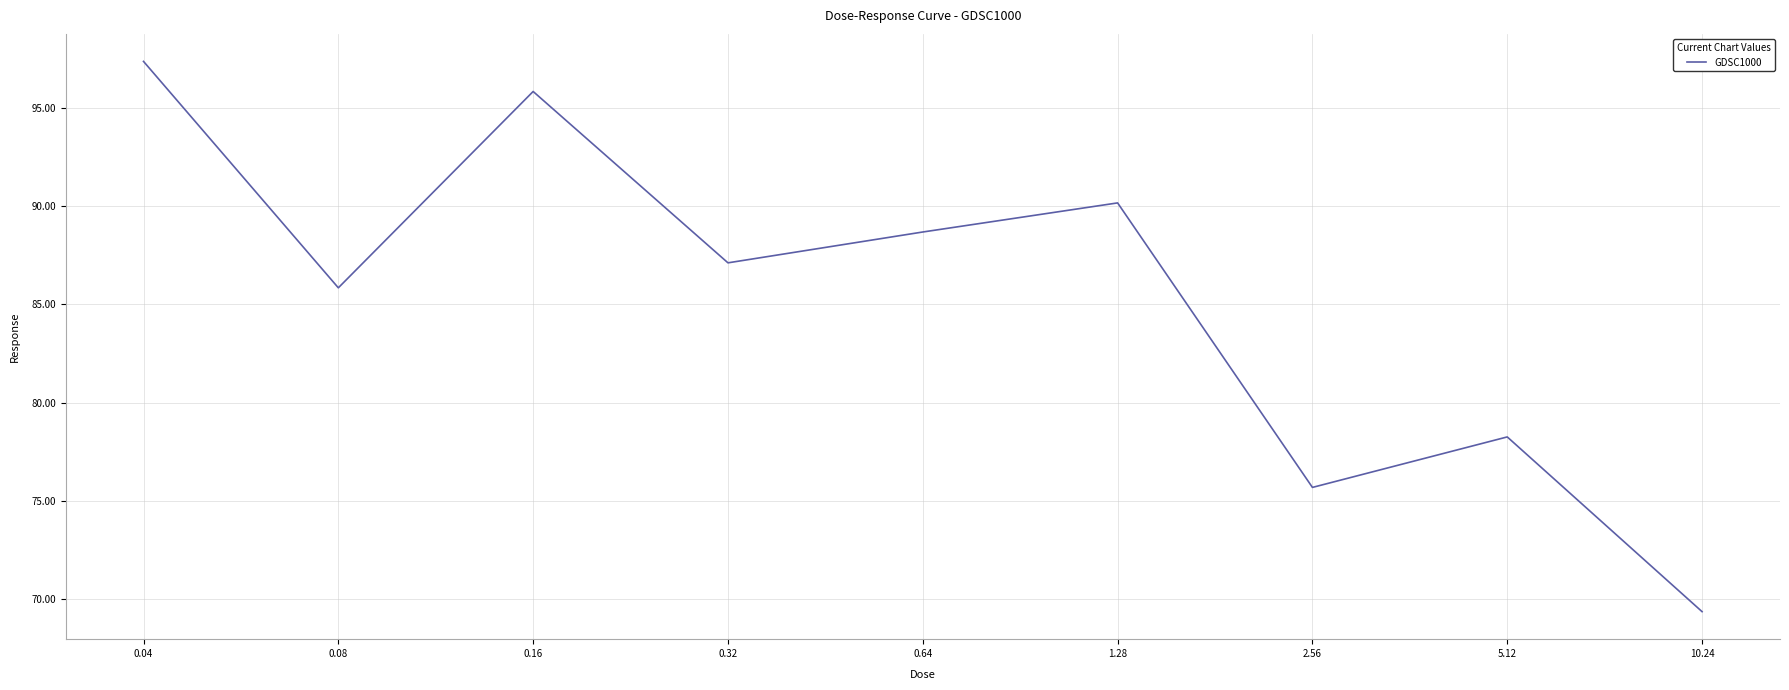

Is it true that the value at 0.08 is 145.7?

False